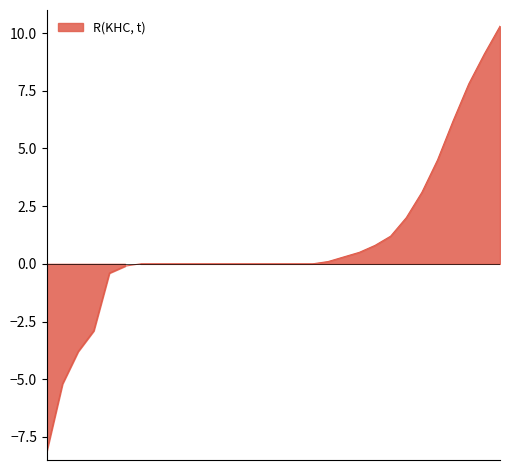

What is the difference between the values at 28 and 18?

7.8